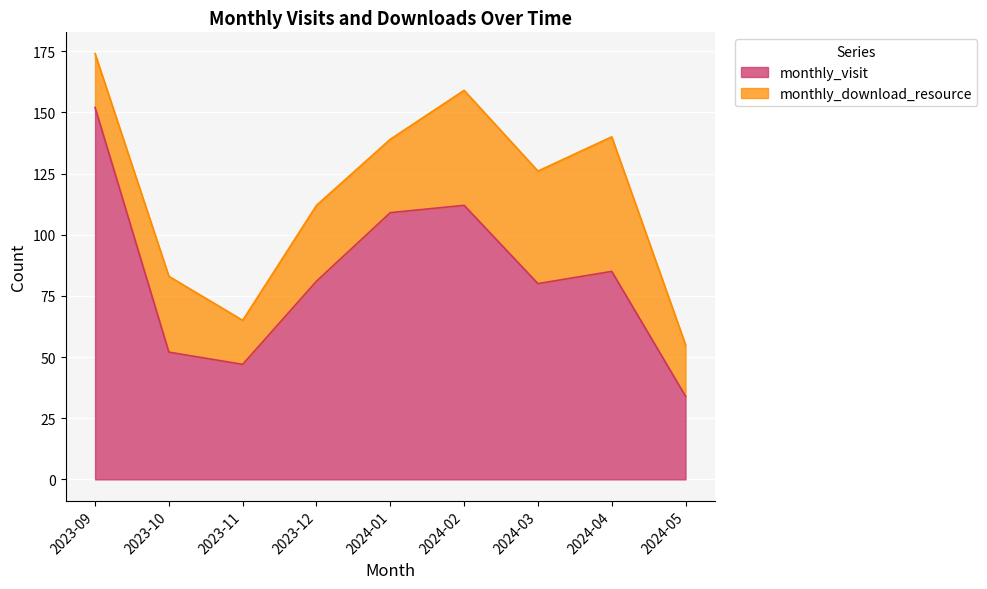

List the labels in order of value, largest first.

2023-09, 2024-02, 2024-01, 2024-04, 2023-12, 2024-03, 2023-10, 2023-11, 2024-05